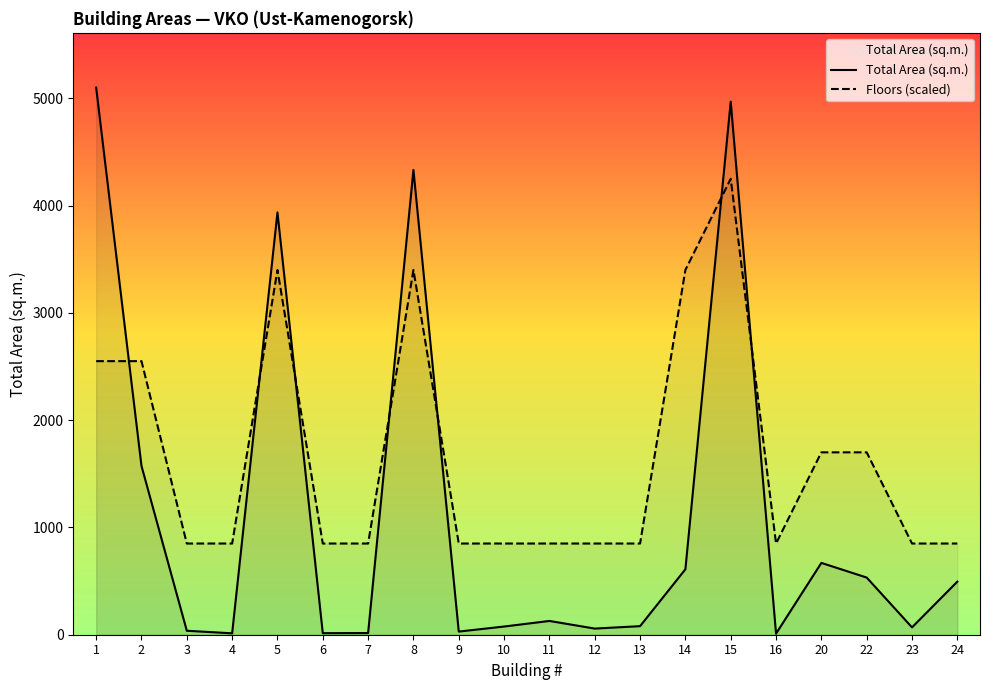

True or false: Total Area (sq.m.) has a value of 585.1 at 2.

False